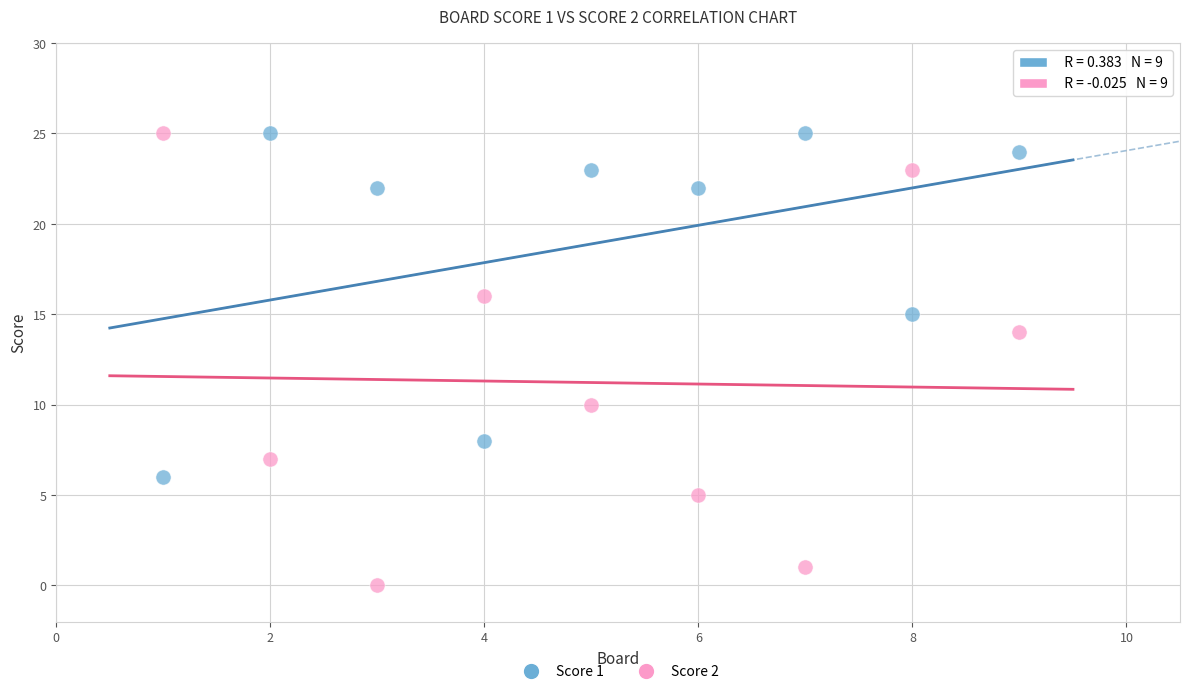

Across all data points, what is the range of Y values (max minus min)?

25